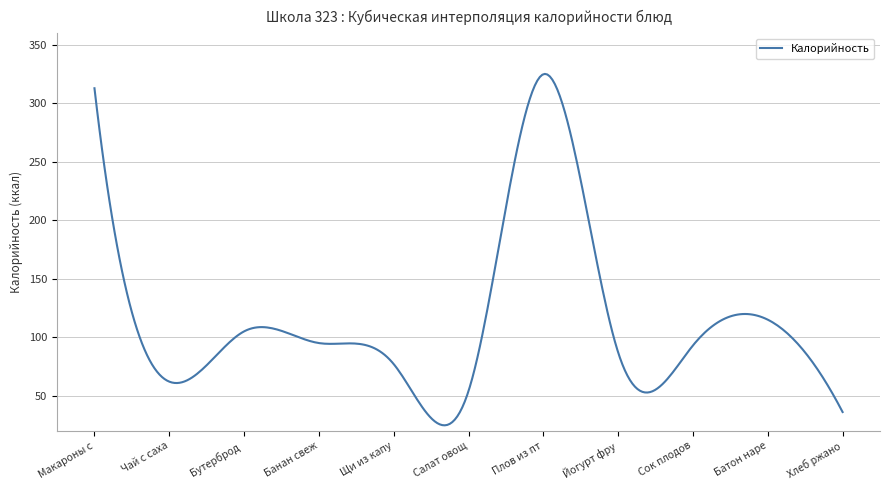

What is the minimum value shown in the chart?

24.6